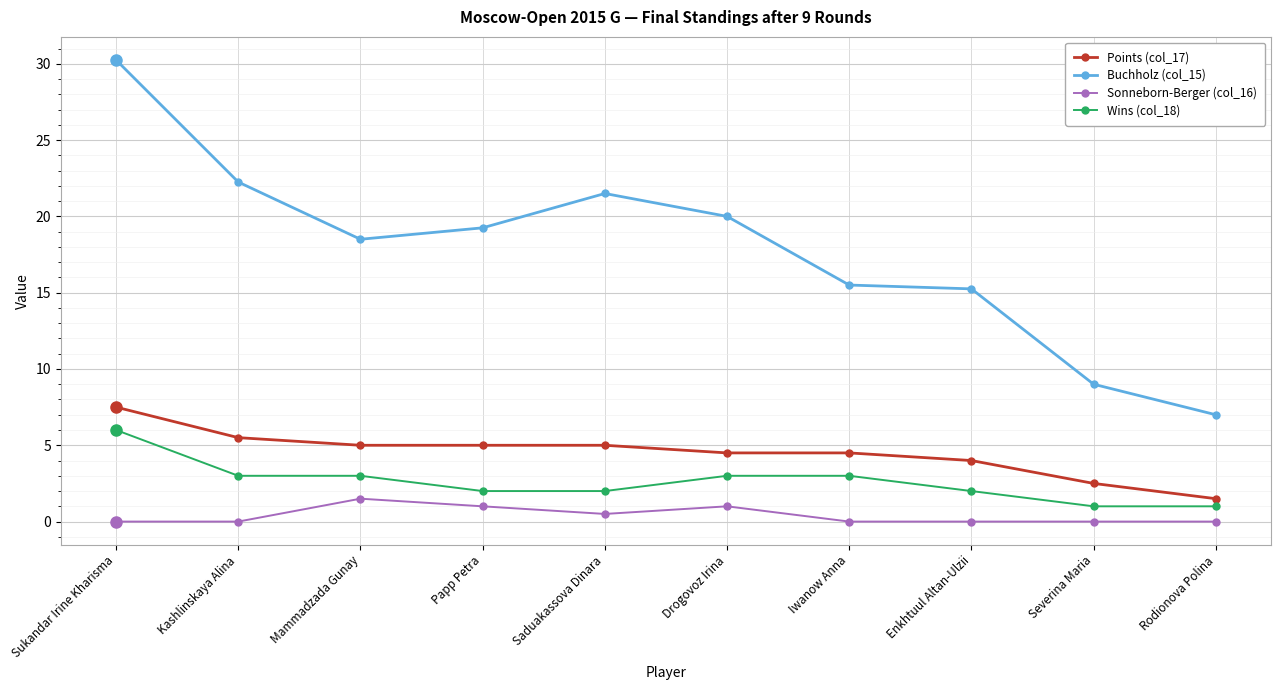

How many series are shown in this chart?

4